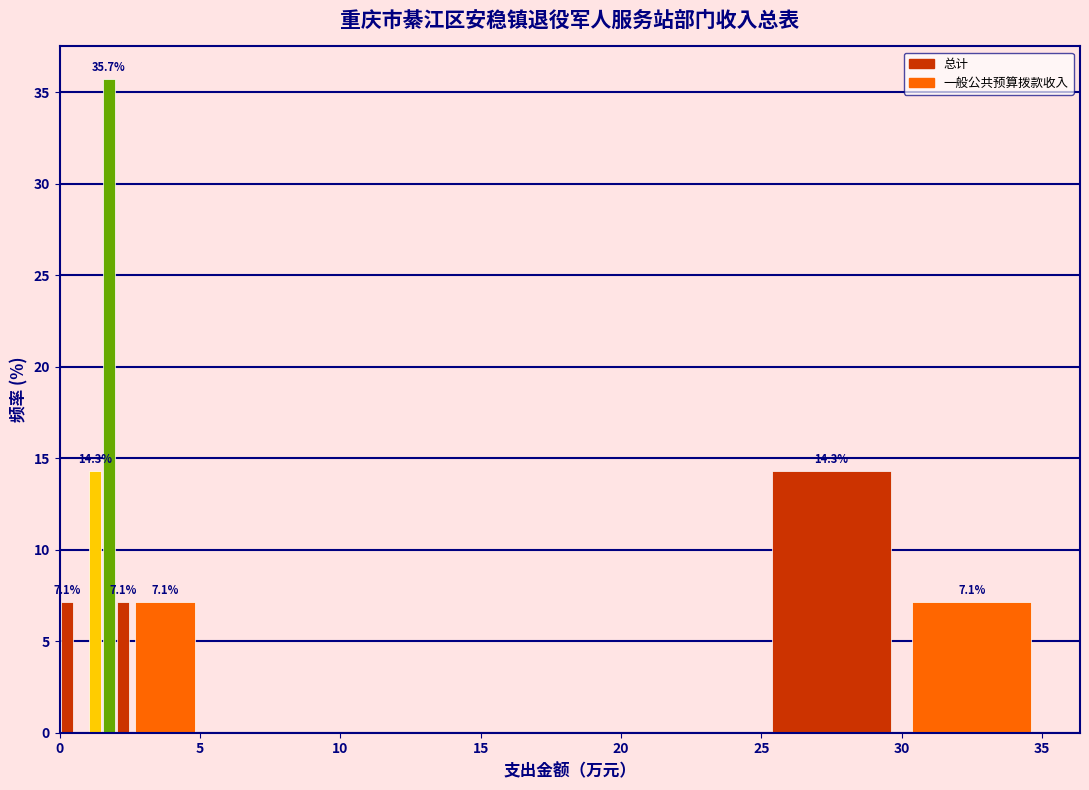

Read against the x-axis, roughly where is the centre of the tallest bar?

2.0